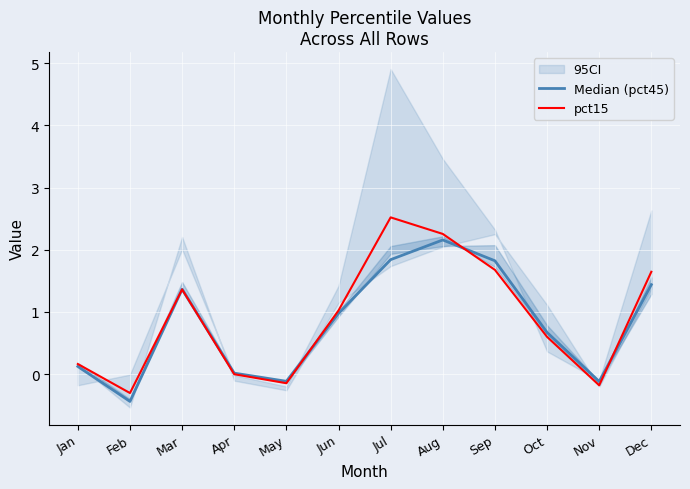

Which series has the widest spread of values?

pct15